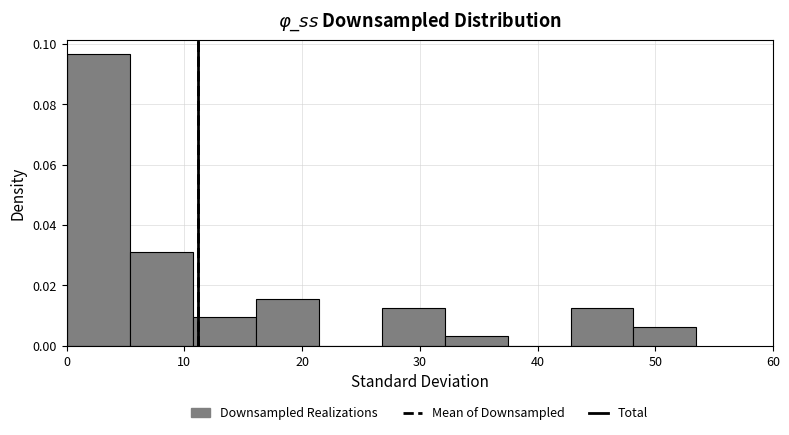

Over which range of the x-axis is the bar tallest?

0 to 5